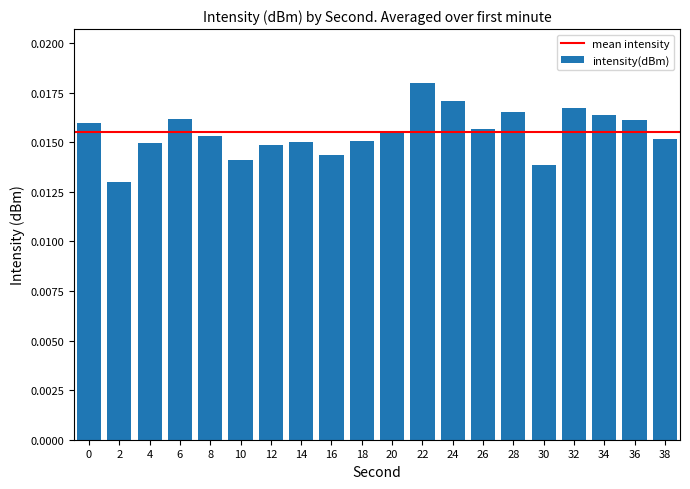

Which has a higher value, 2 or 16?

16